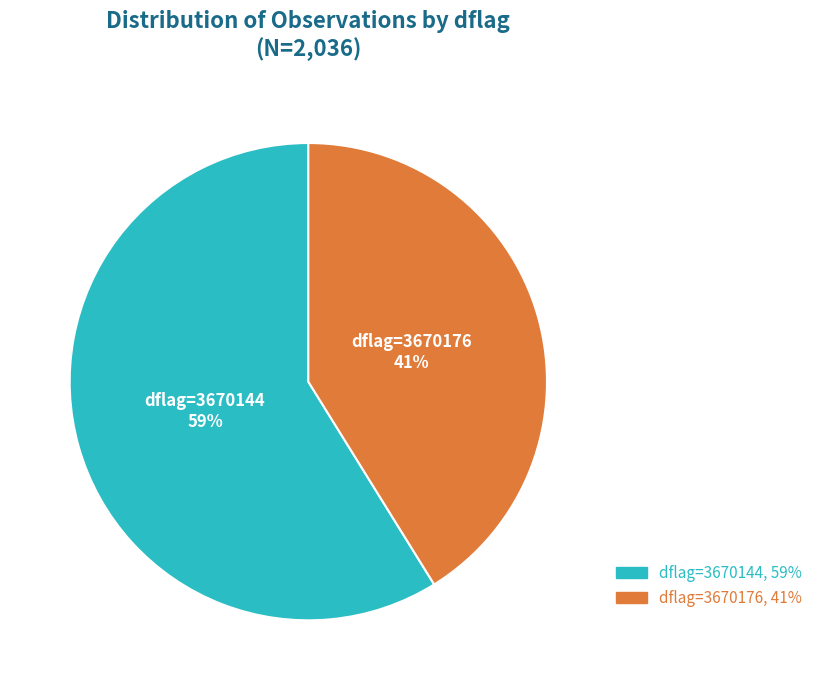

What percentage is the dflag=3670144 slice, to the nearest percent?

59%